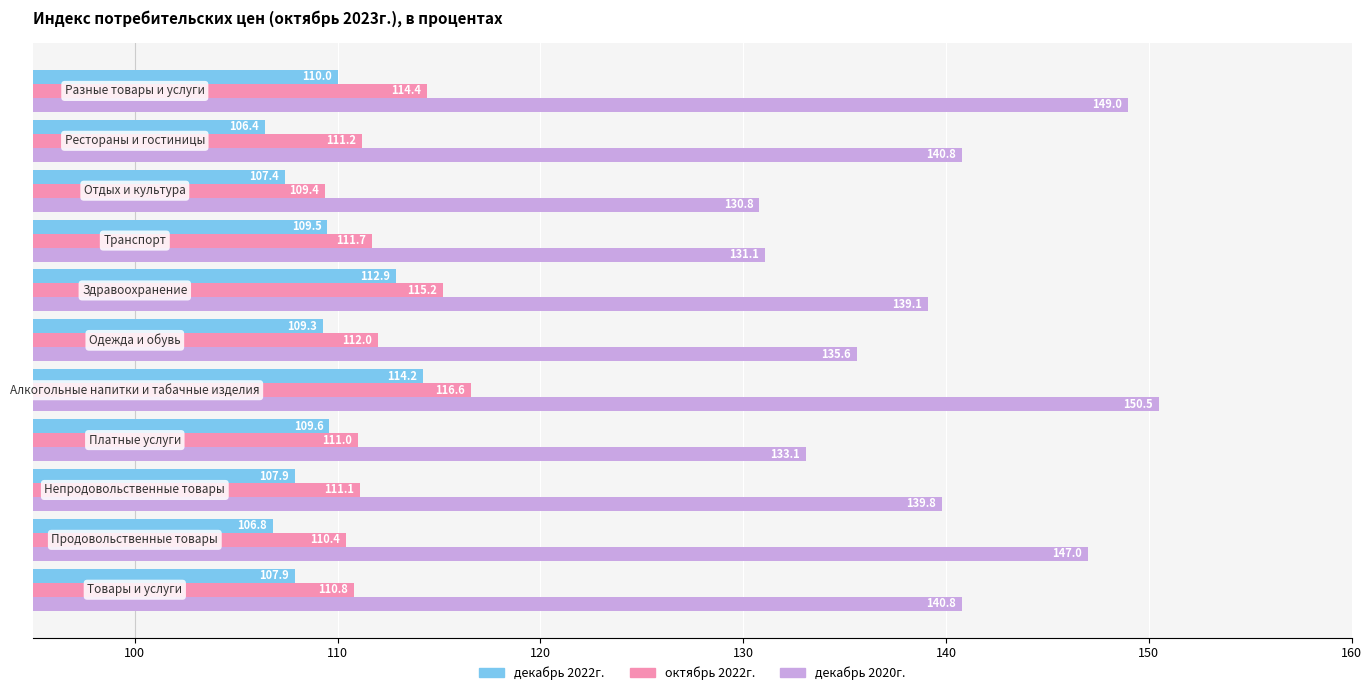

Which series has the largest range (max minus min)?

декабрь 2020г.